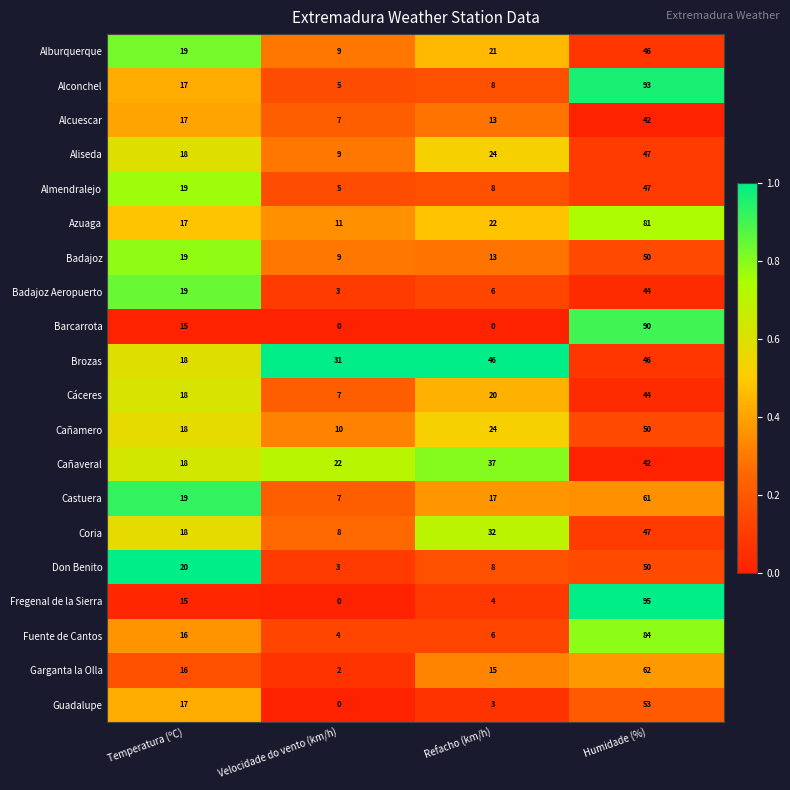

Is the value of Coria at Humidade (%) greater than the value of Brozas at Temperatura (ºC)?

Yes